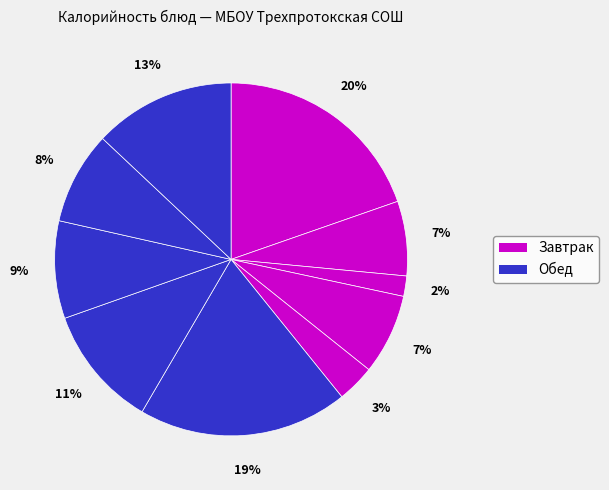

To the nearest percent, what is the average slice percentage?

10%